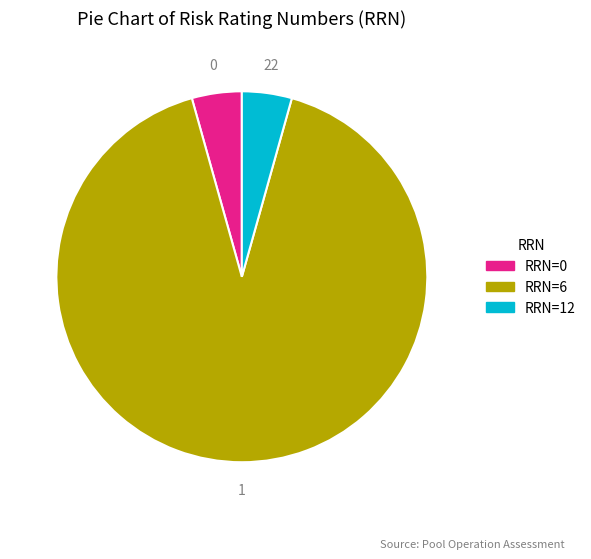

The RRN=0 slice represents 9% of the pie. True or false?

False